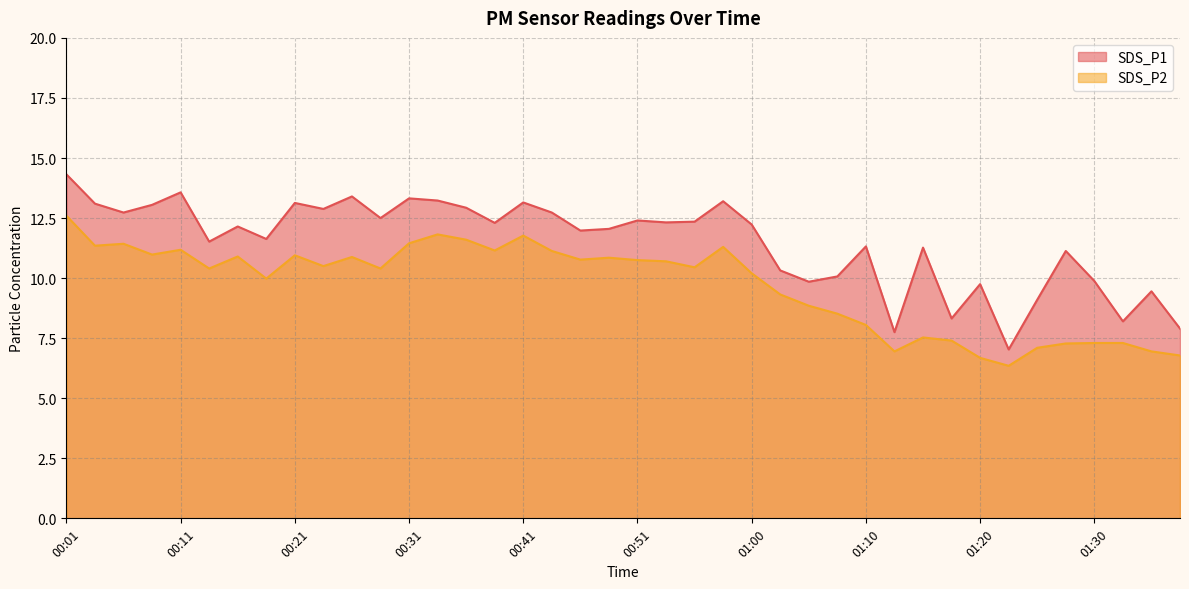

True or false: SDS_P2 and SDS_P1 intersect in this chart.

False